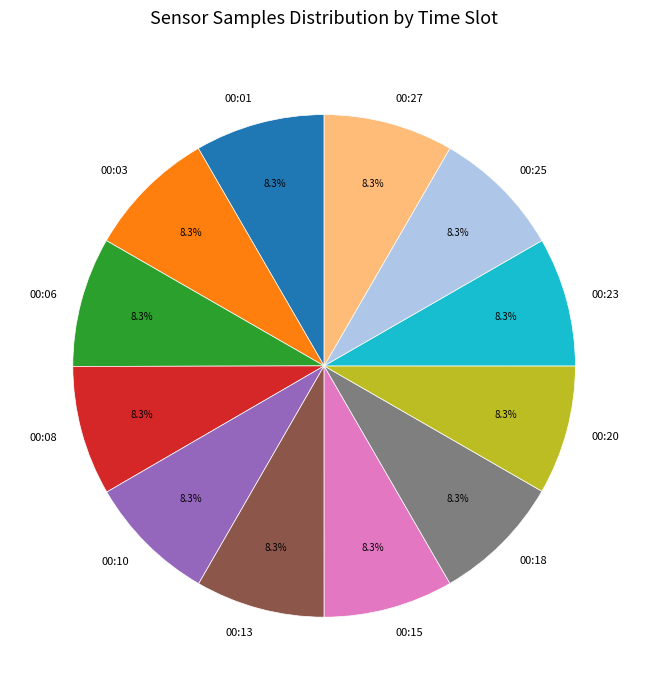

What is the ratio of the value at 00:13 to the value at 00:01?

1.0